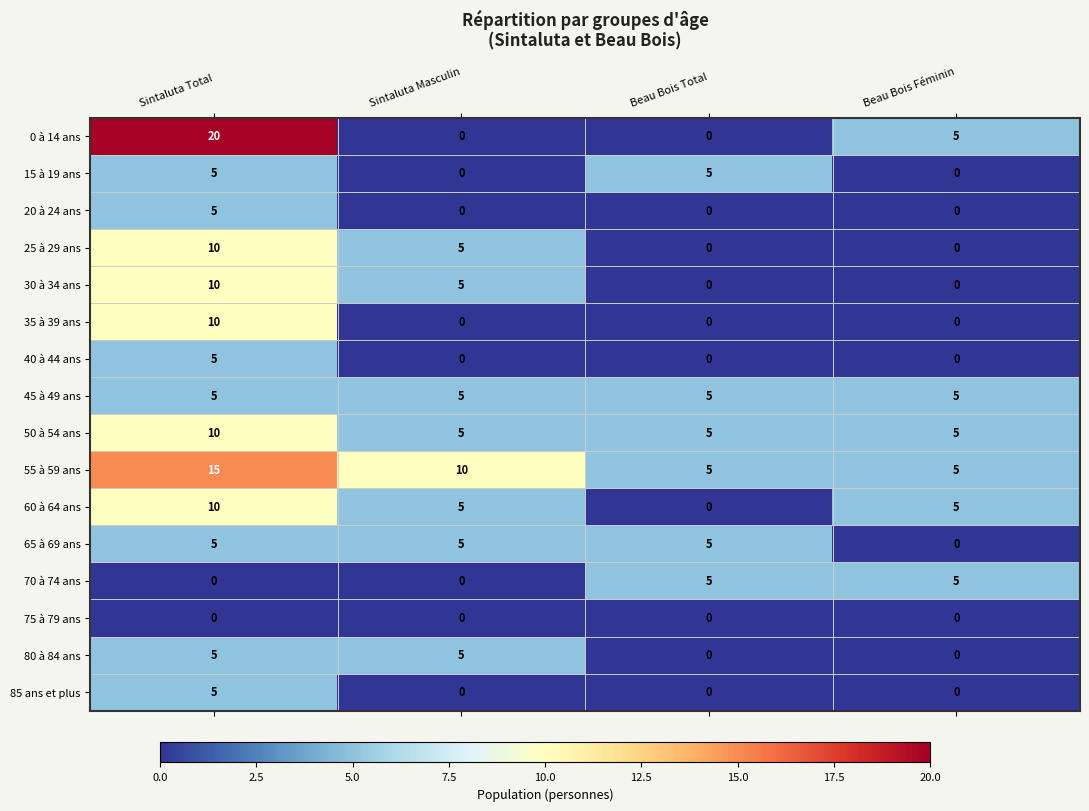

At how many categories does at least one series exceed 2?

4